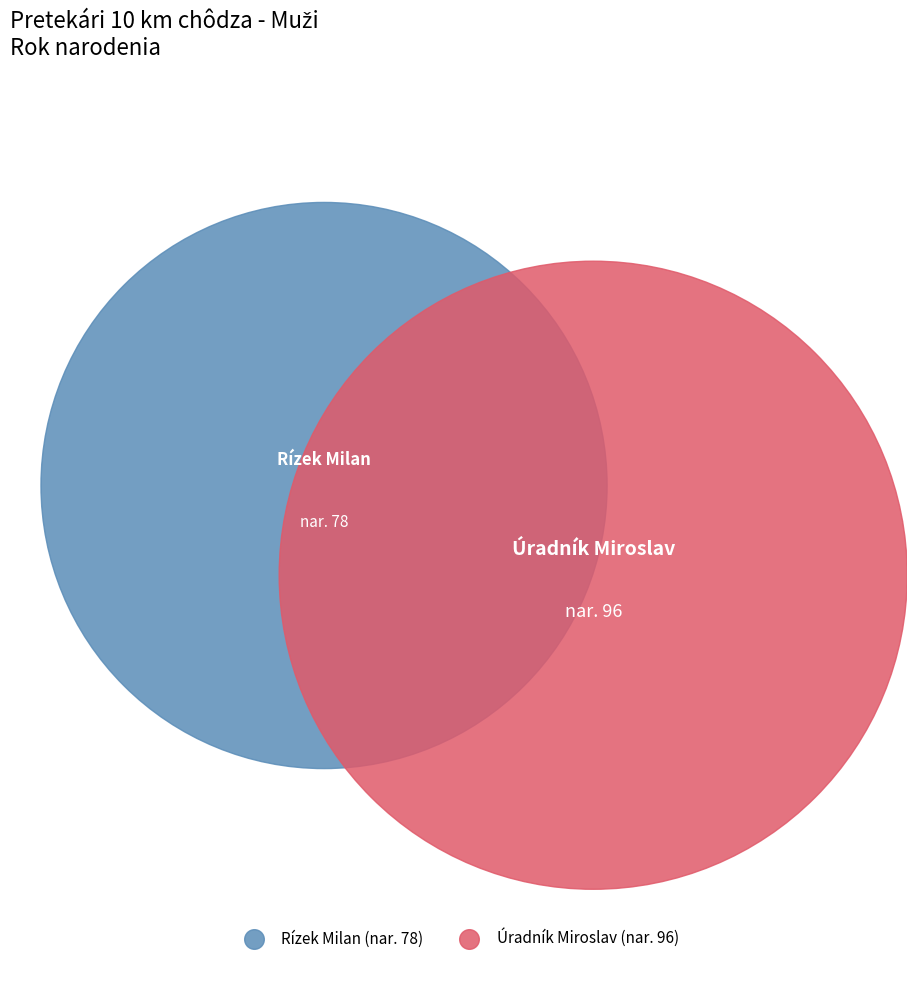

What percentage is NOT represented by Rízek Milan?

55.2%